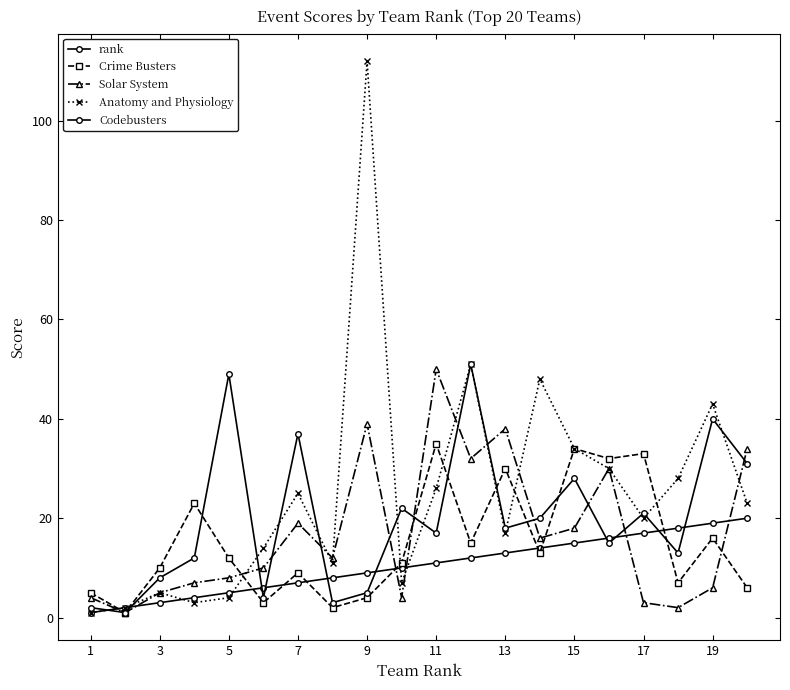

How many data points in Anatomy and Physiology are less than 23?

10